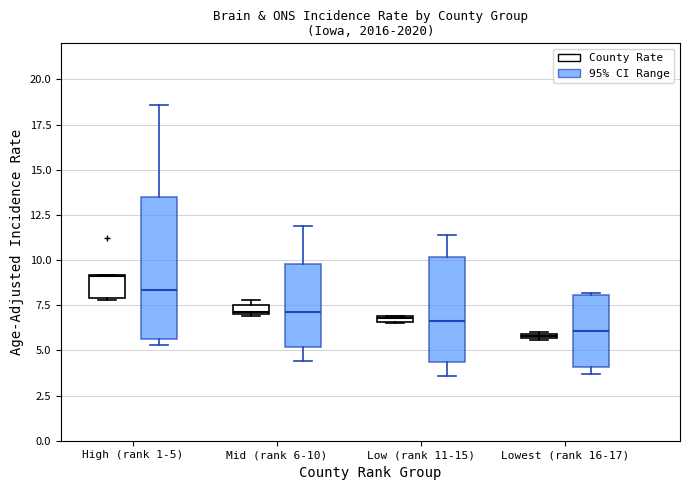

Which box's median line is the highest?

High (rank 1-5) (County Rate)